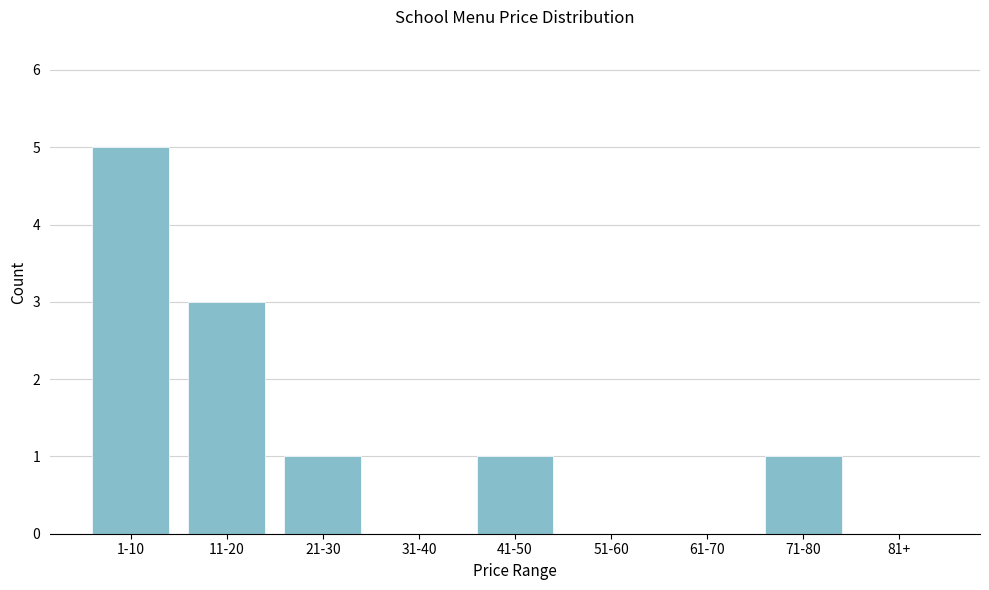

Reading right to left, extract all data points from this chart.

81+=0	71-80=1	61-70=0	51-60=0	41-50=1	31-40=0	21-30=1	11-20=3	1-10=5